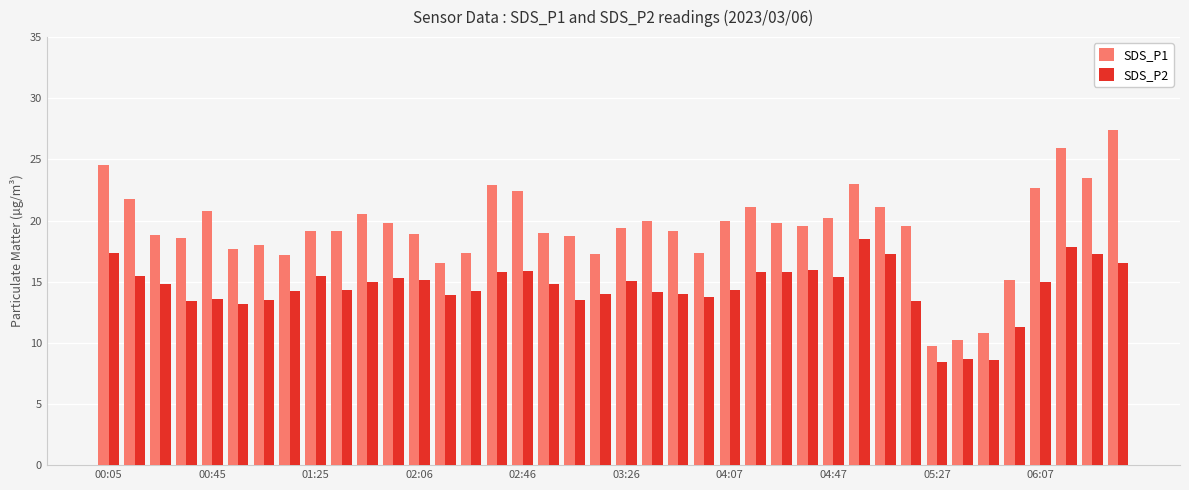

List the series in order of their overall mean, lowest first.

SDS_P2, SDS_P1